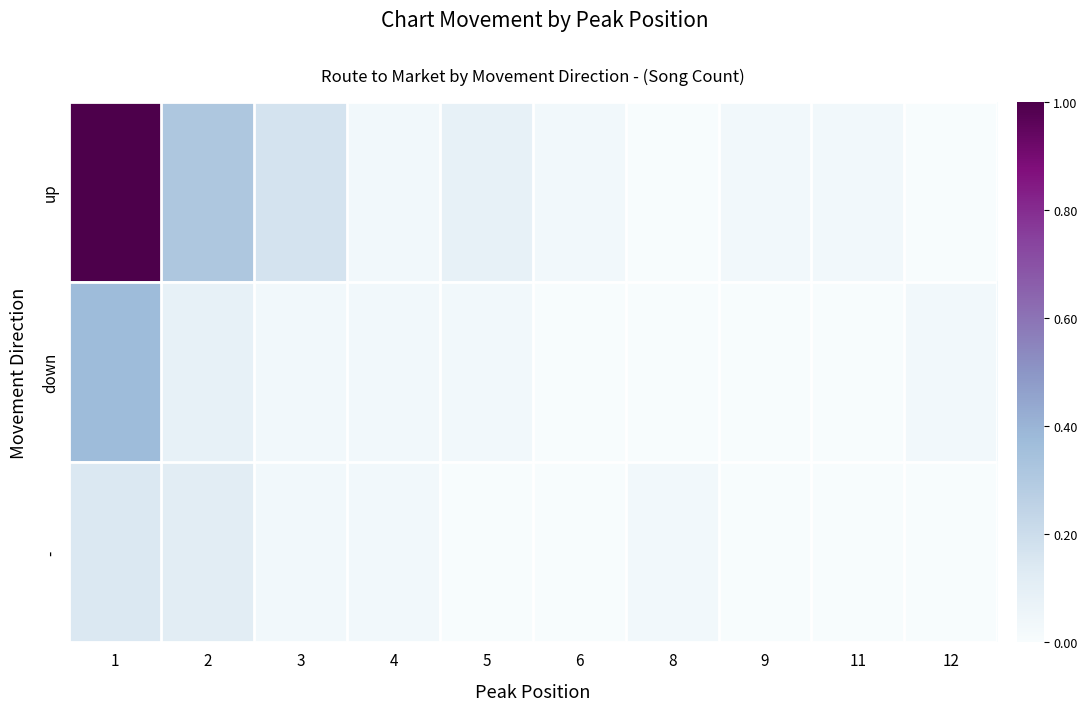

How many categories are shown in the chart?

10